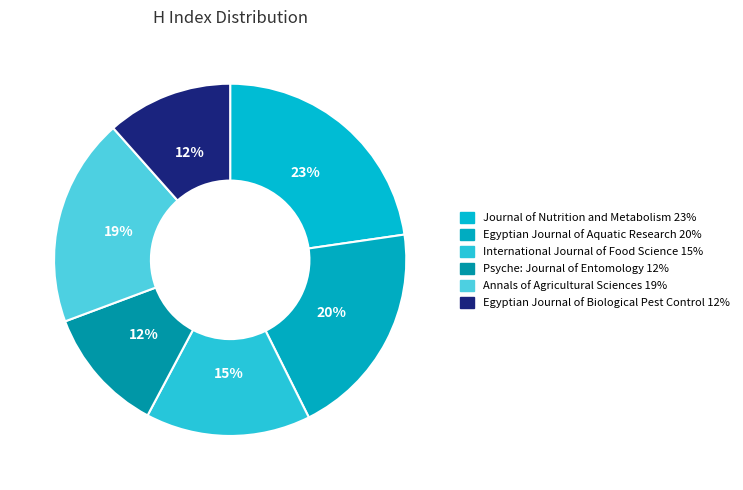

To the nearest percent, what is the combined percentage of International Journal of Food Science and Egyptian Journal of Aquatic Research?

35%